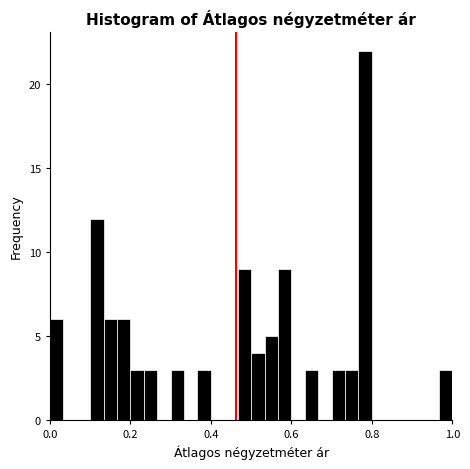

Around what value on the x-axis is the tallest bar? Give the approximate position of its centre, as read against the axis.

0.78